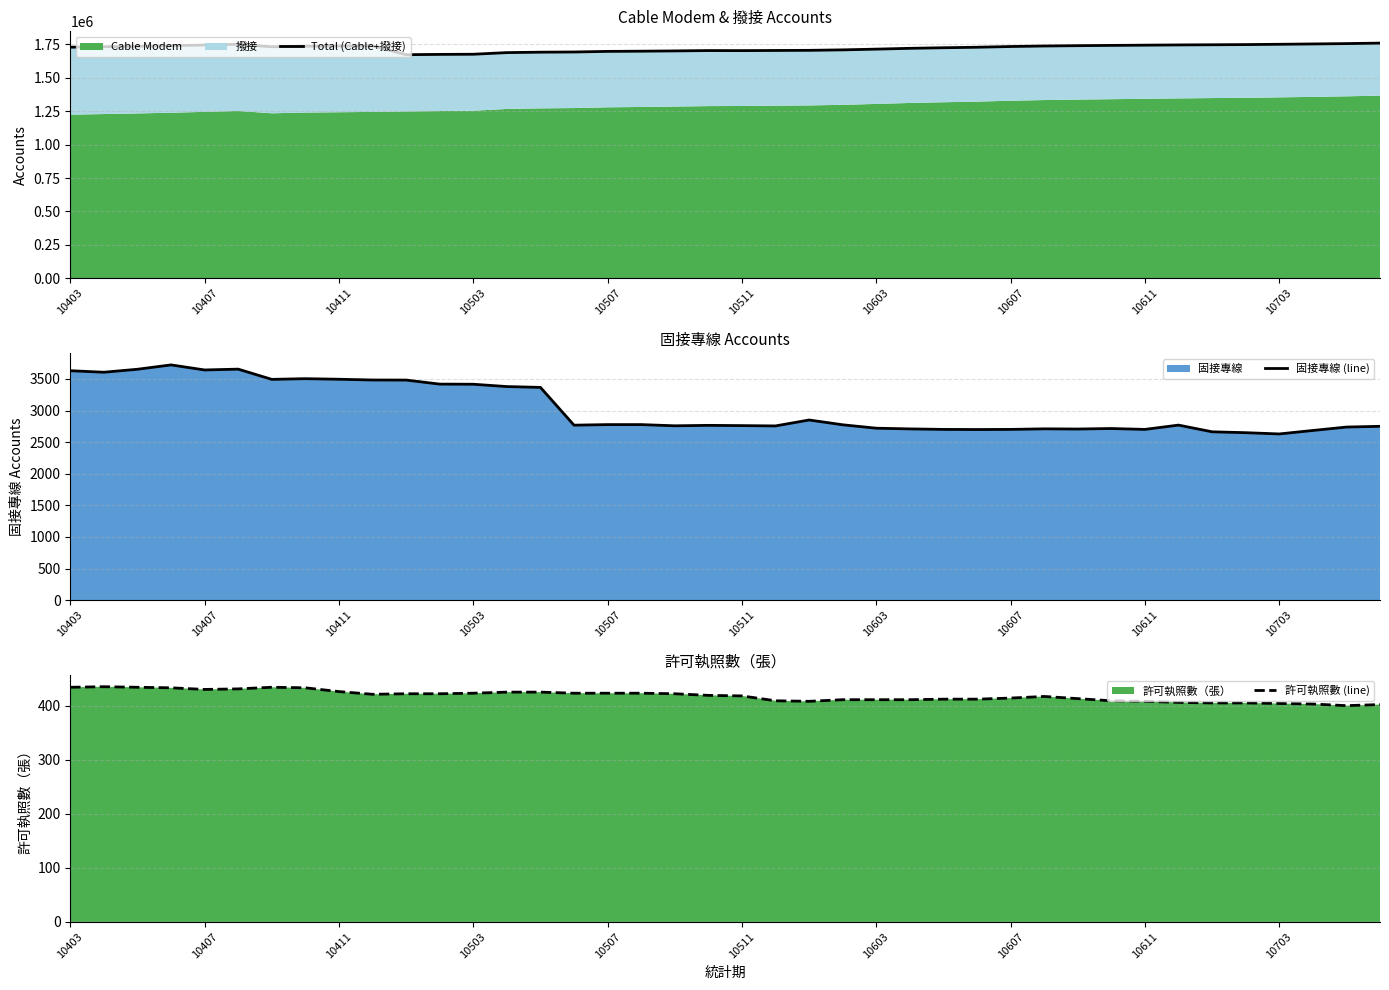

What is the sum of all Total (Cable+撥接) values?

68983610